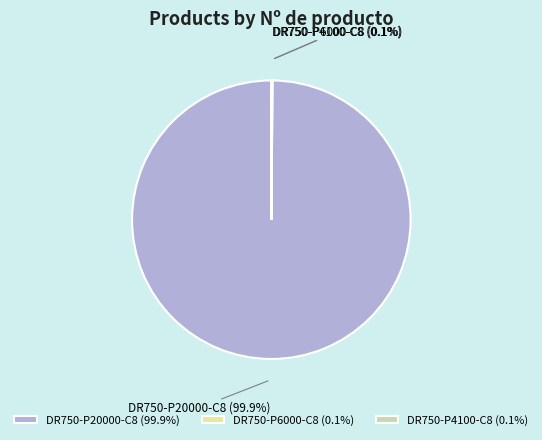

Is there any slice that represents more than half of the pie?

Yes